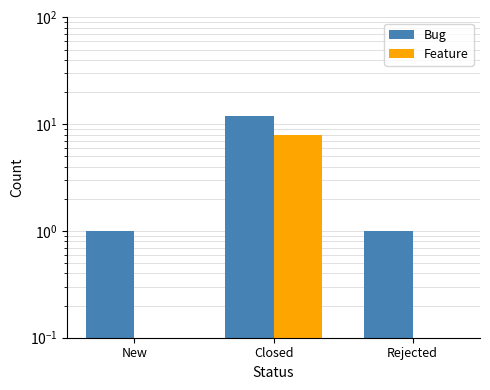

Reading right to left, transcribe all the data shown in this chart.

Bug: 1	12	1
Feature: 0	8	0